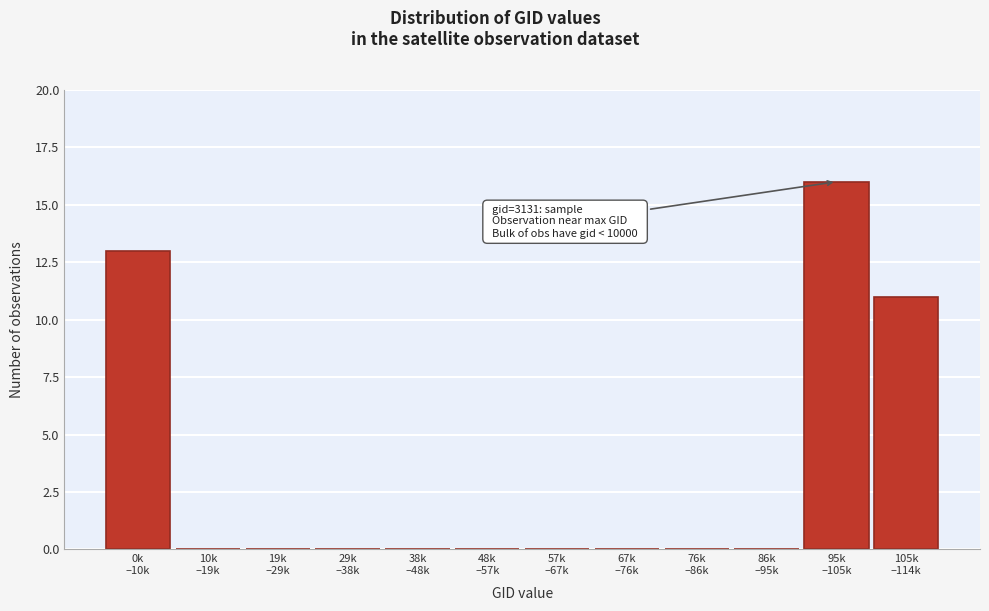

What is the sum of all values?

40